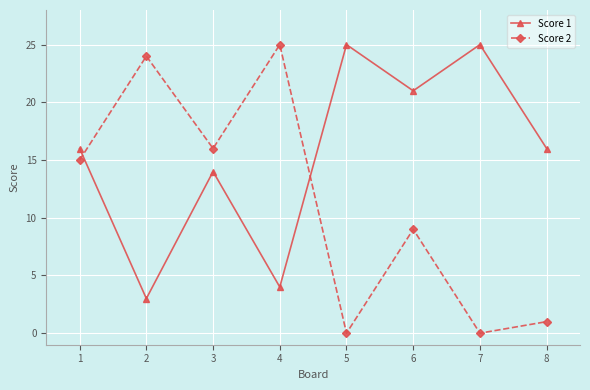

Which series has the widest spread of values?

Score 2